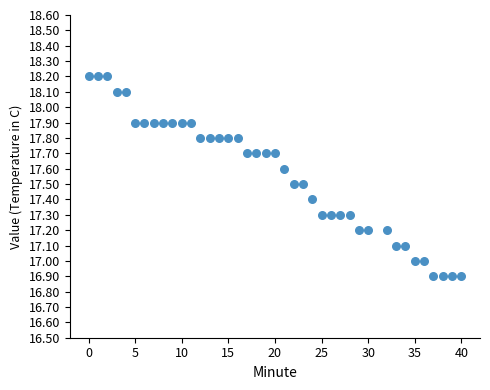

What is the range of X values (max minus min)?

40.0